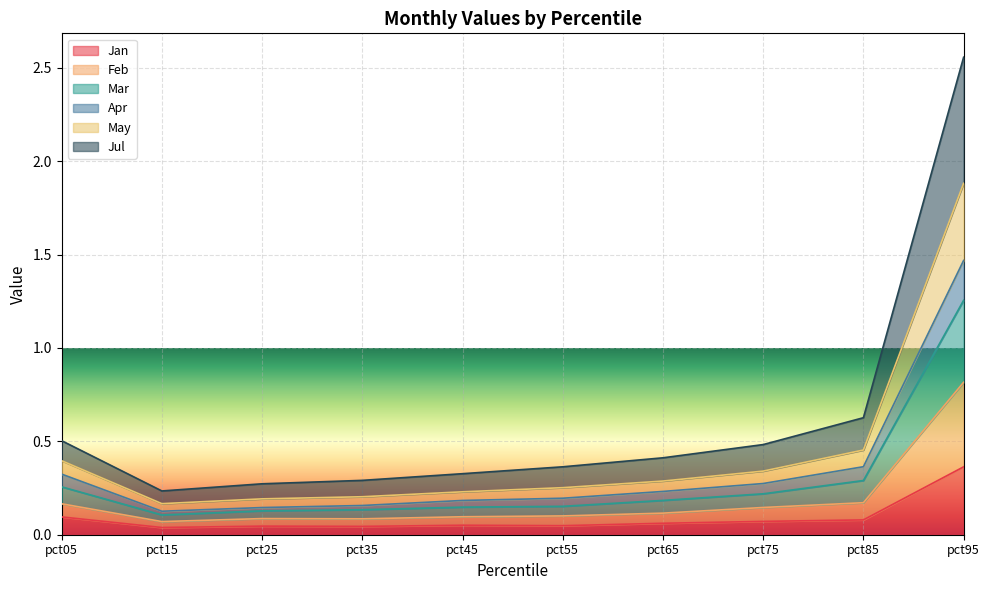

At which category is the sum across all series the highest?

pct95